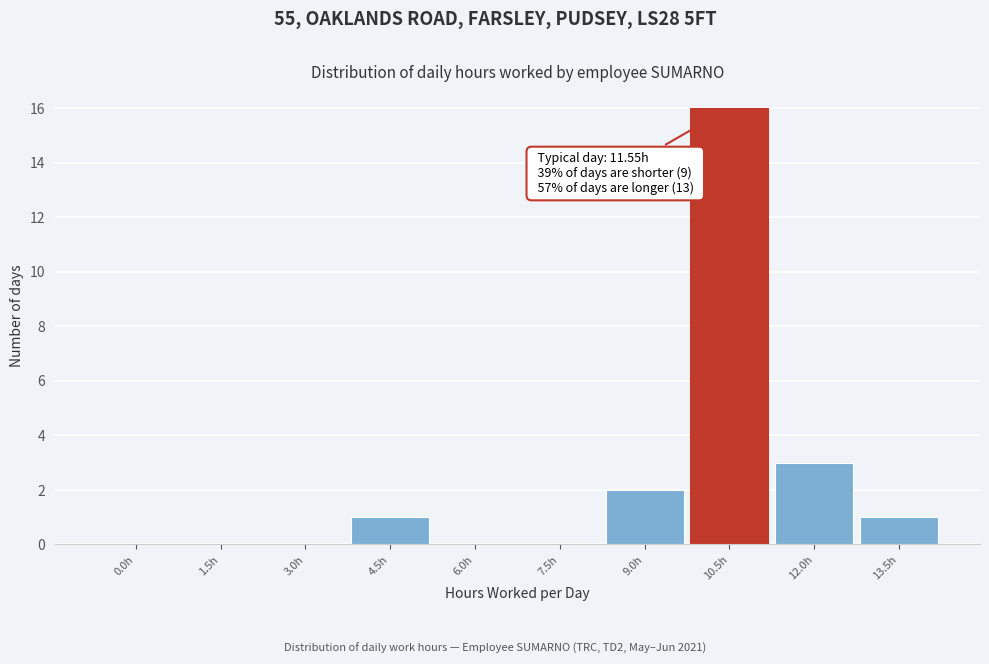

Reading left to right, list all the values displayed in this chart.

0.0h=0	1.5h=0	3.0h=0	4.5h=1	6.0h=0	7.5h=0	9.0h=2	10.5h=16	12.0h=3	13.5h=1